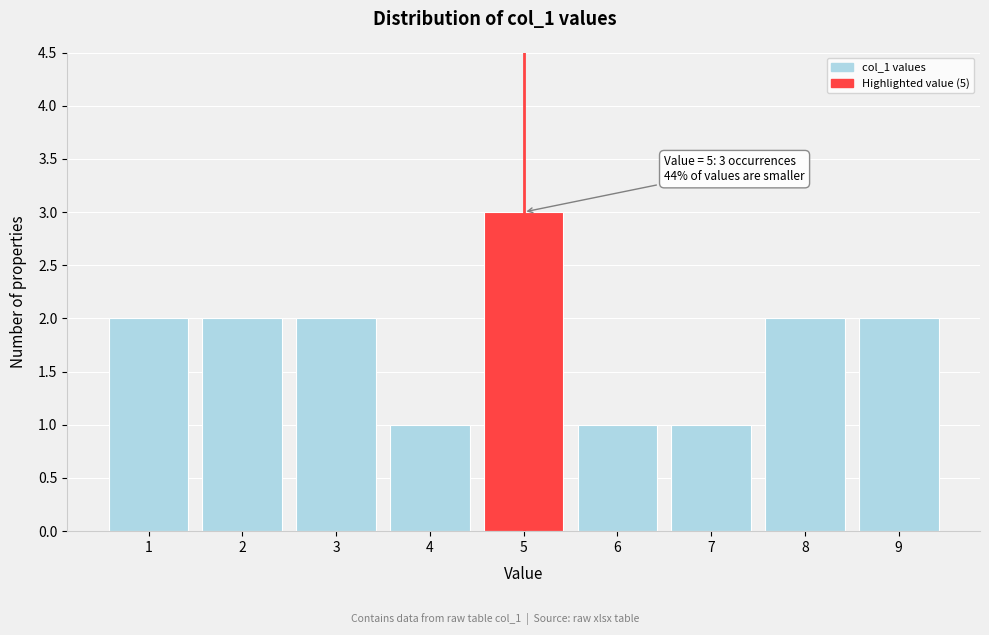

Over which range of the x-axis is the bar tallest?

4.5 to 5.5